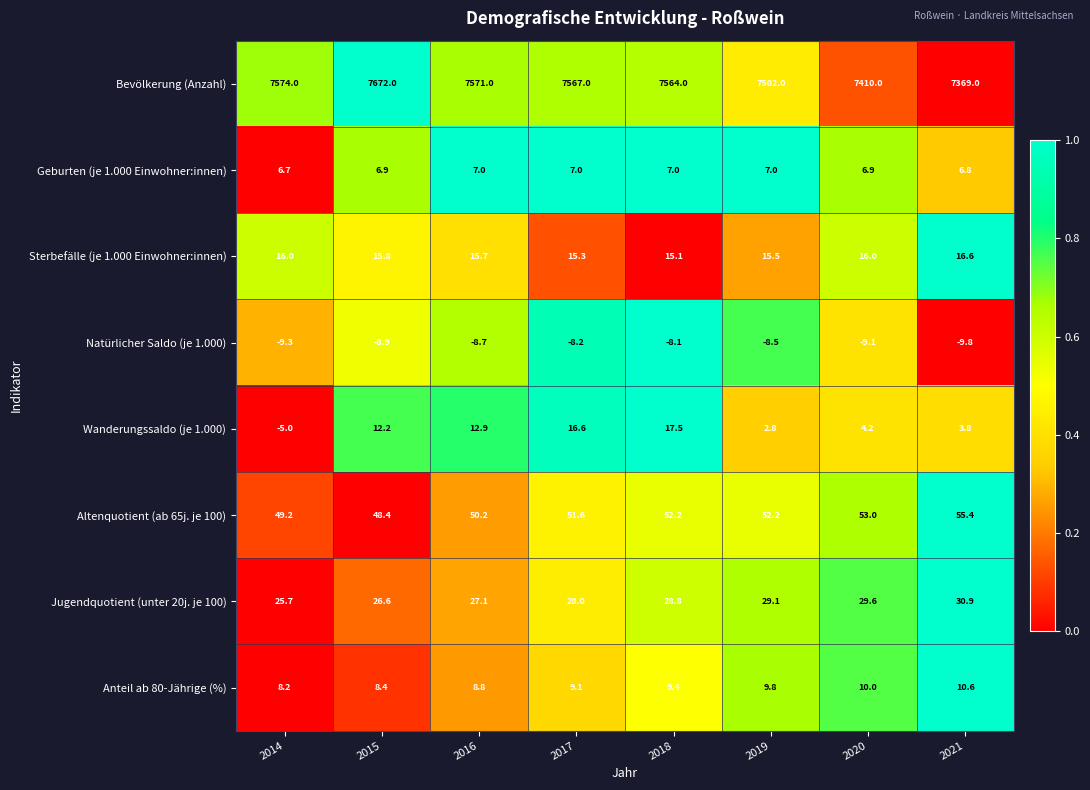

Is it true that Anteil ab 80-Jährige (%) equals 10.6 at 2021?

True